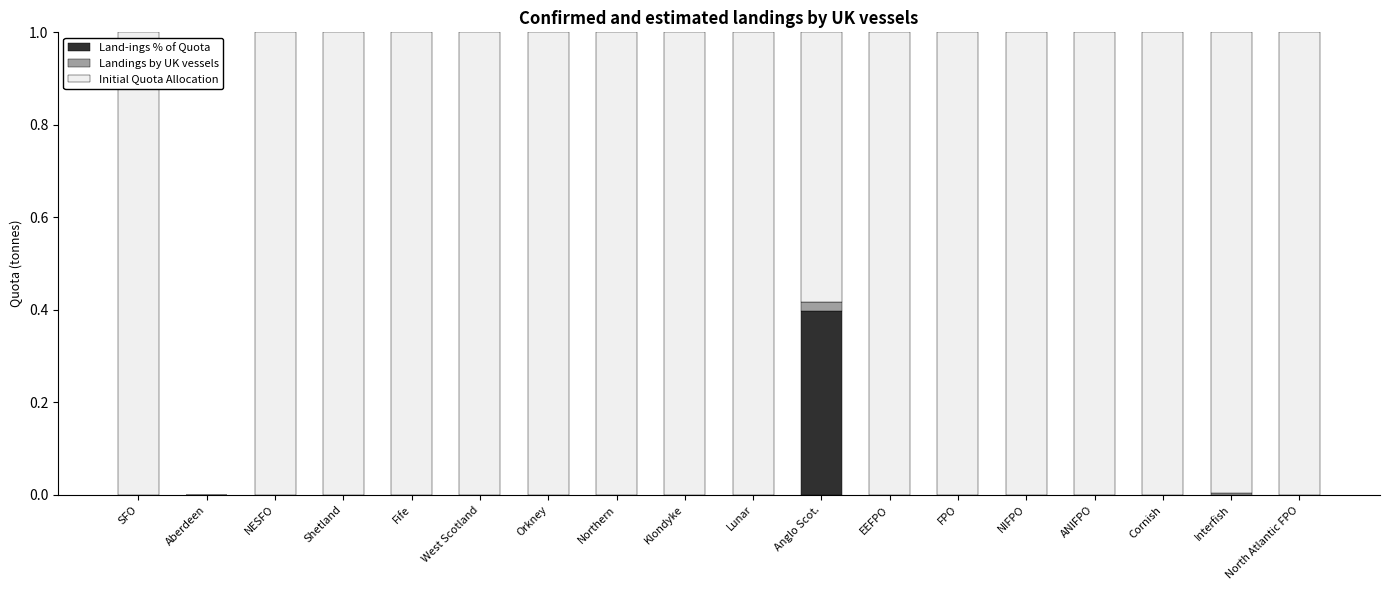

Is it true that Land-ings % of Quota equals 0.0 at Interfish?

True